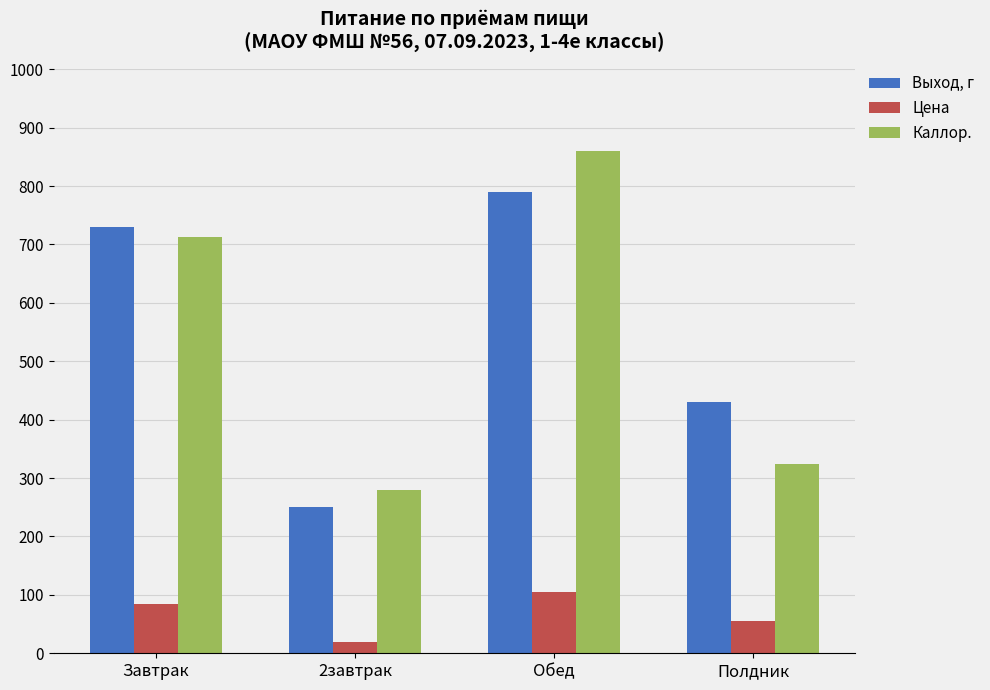

What is the average value of the Выход, г series?

550.0